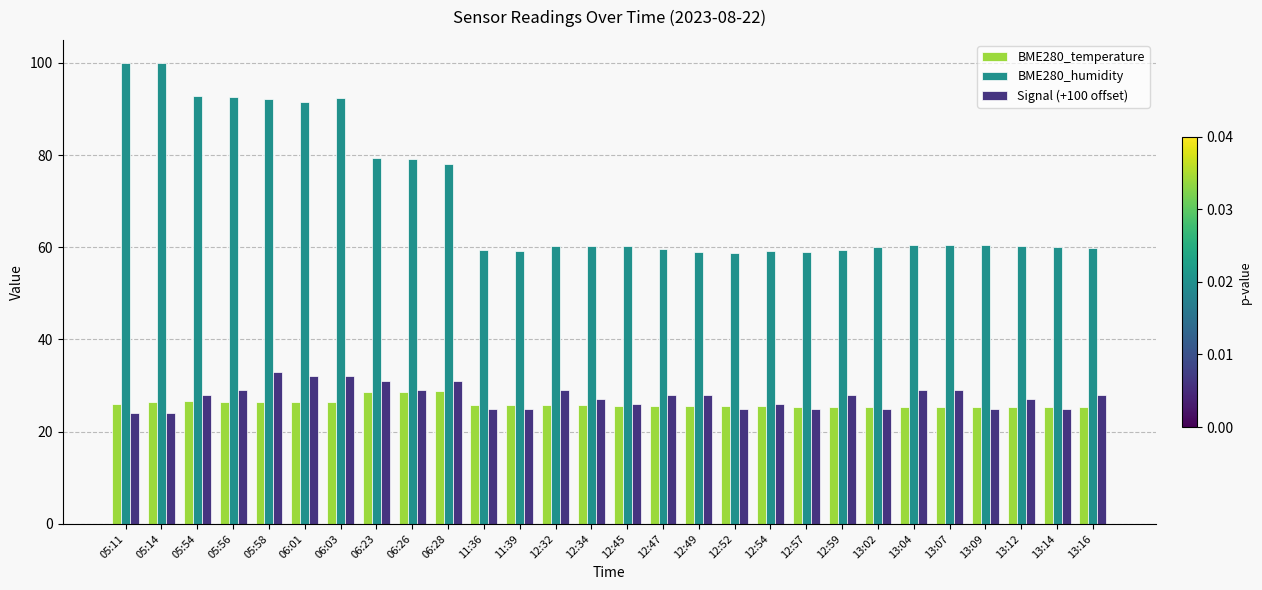

At how many categories does at least one series exceed 85?

7